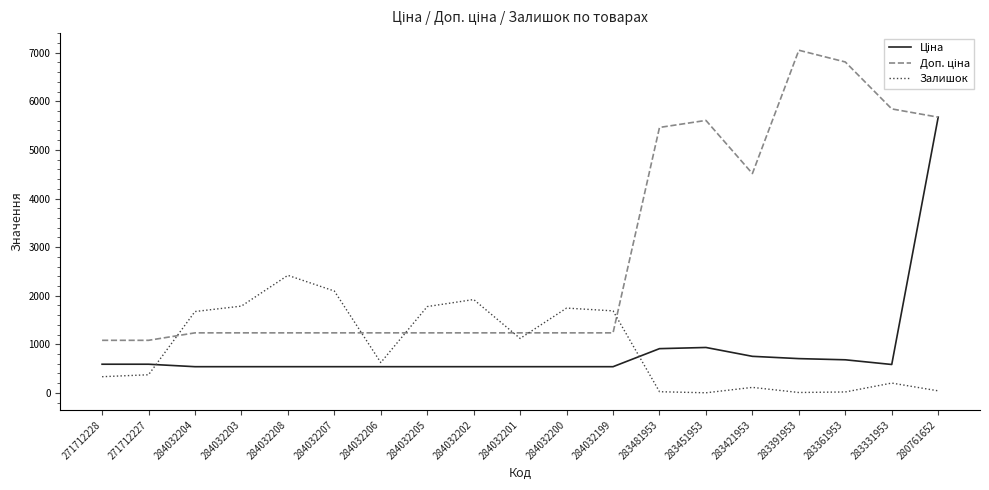

What is the difference between the highest and lowest values at 284032206?

696.4